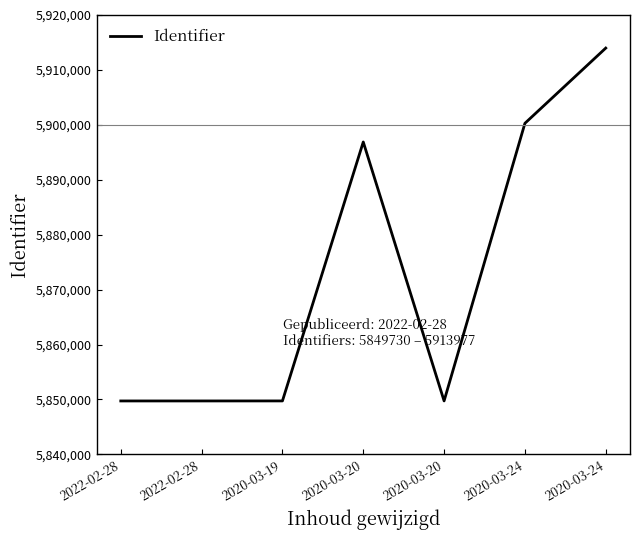

Where is the first local minimum?

2020-03-20